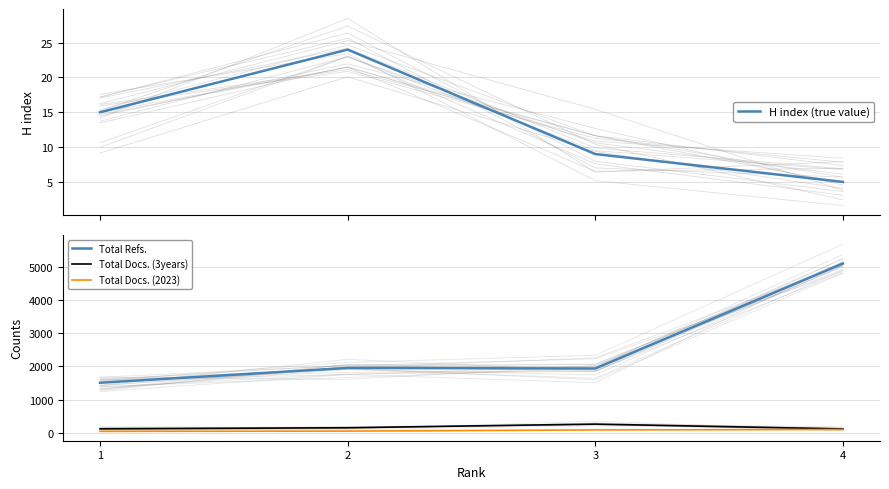

At which category is the sum across all series the highest?

4